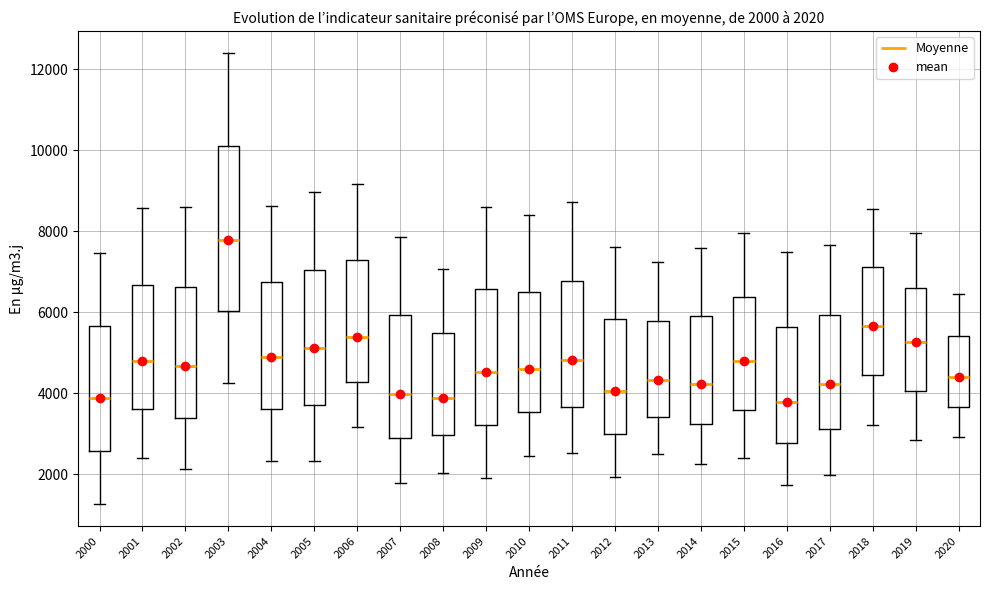

Which box has the highest median line?

2003